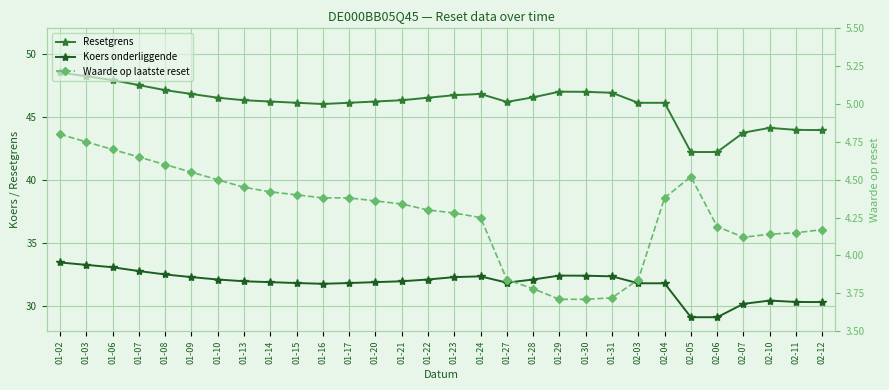

True or false: Koers onderliggende and Waarde op laatste reset cross at least once.

False